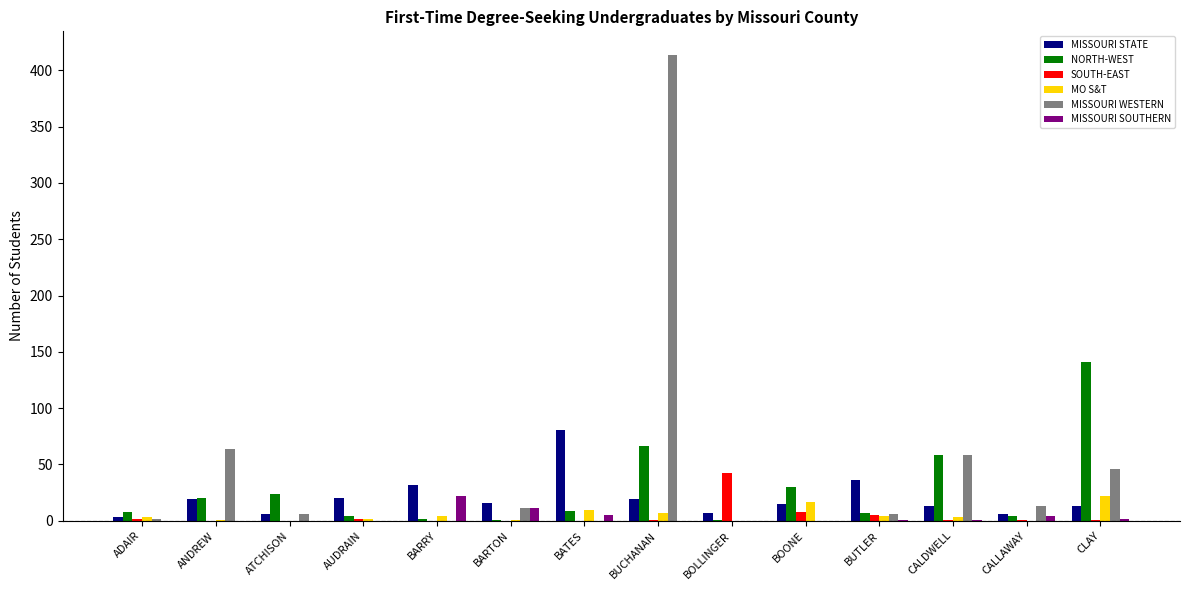

True or false: SOUTH-EAST has a value of 2 at AUDRAIN.

True